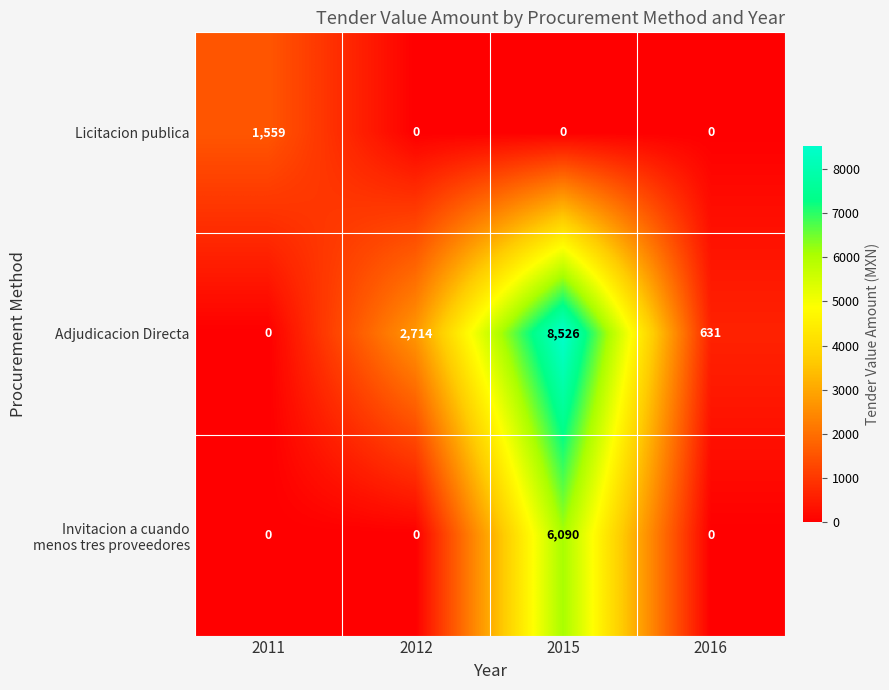

Which series changed the most between 2015 and 2016?

Adjudicacion Directa